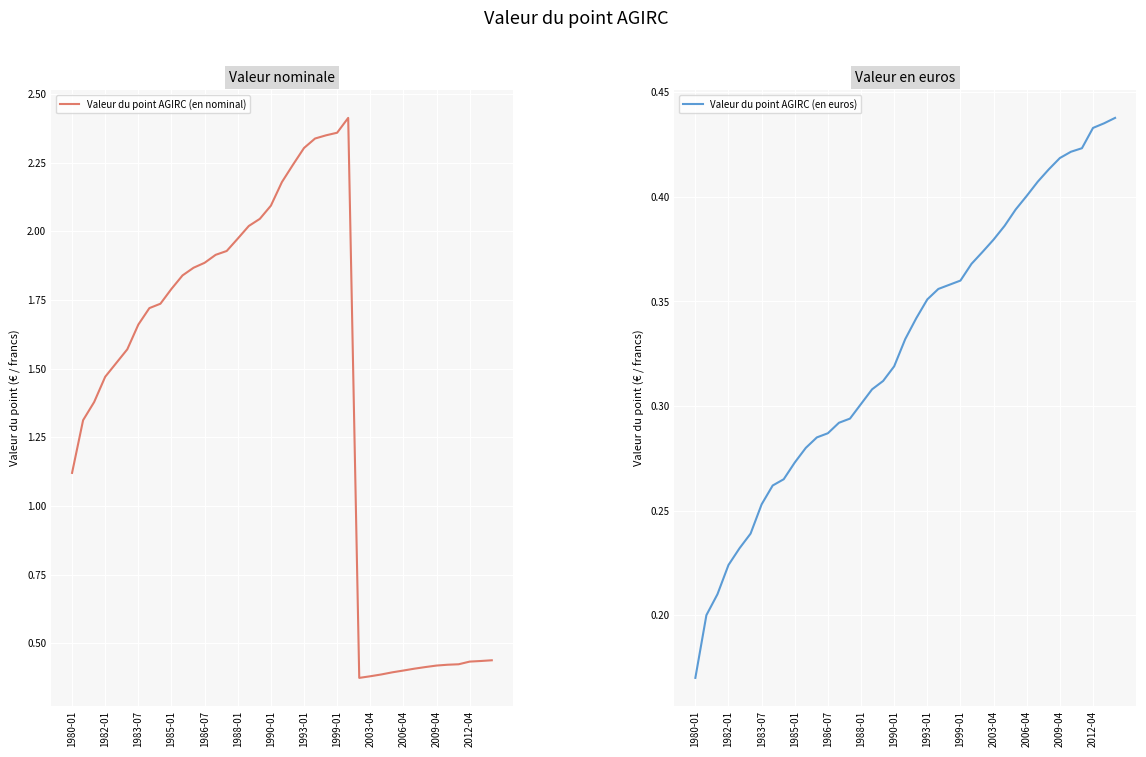

What is the maximum value for Valeur du point AGIRC (en euros)?

0.4